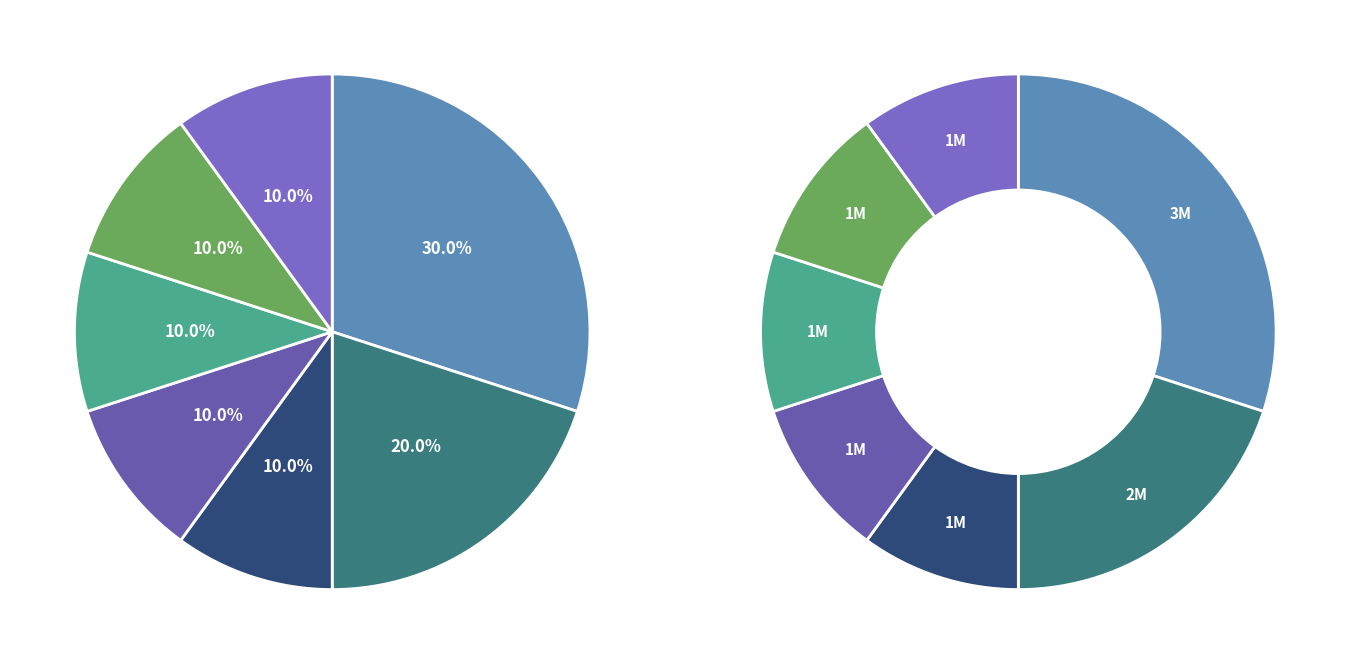

How many segments does this pie chart have?

7